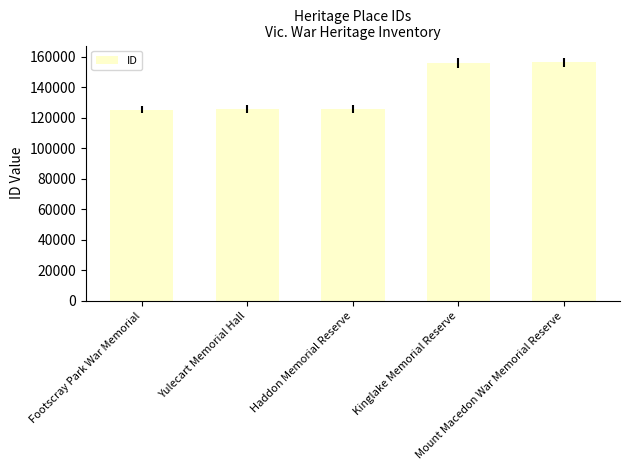

Count the number of data series in this chart.

1